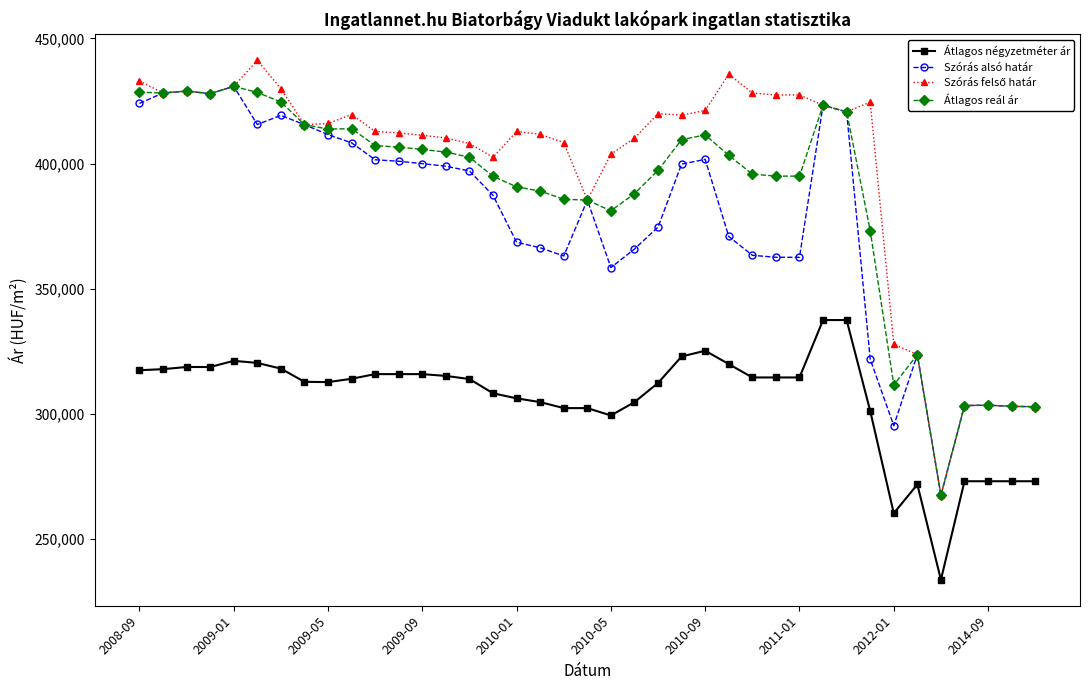

True or false: Szórás alsó határ has more than 0 points higher than both neighbors.

True